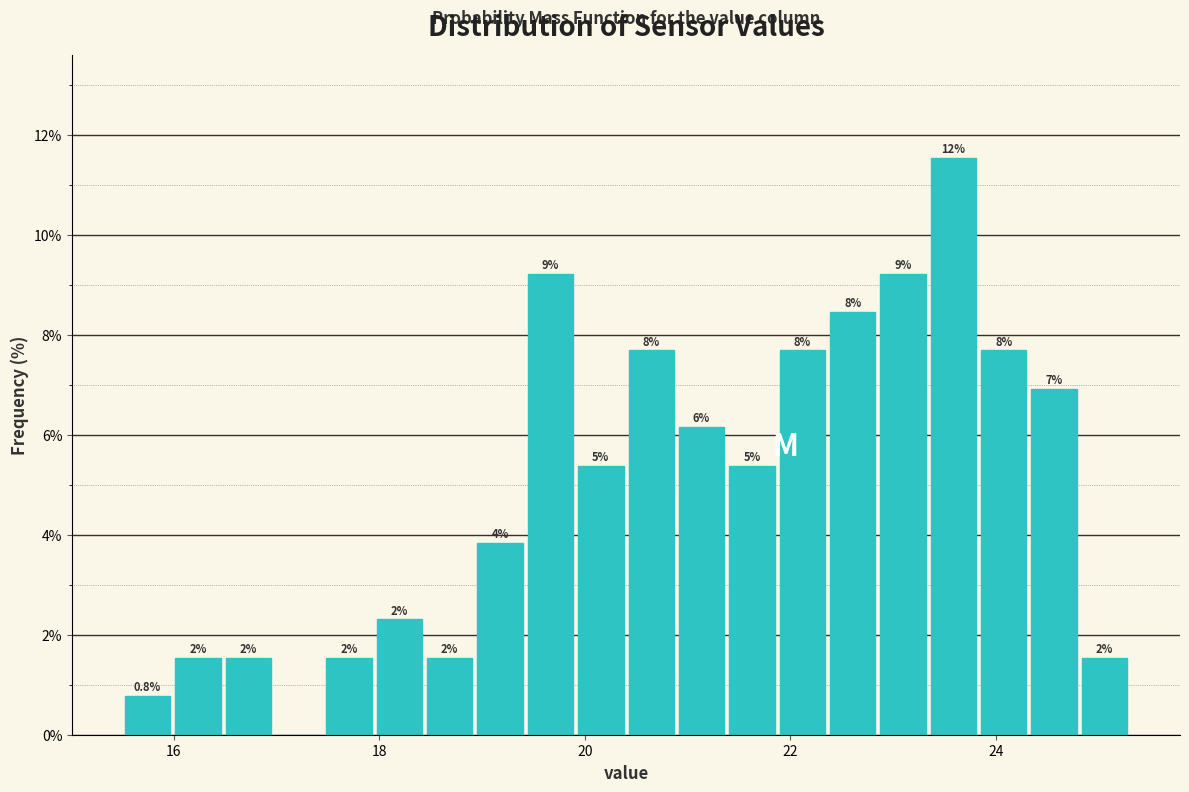

Read against the x-axis, roughly where is the centre of the tallest bar?

23.6